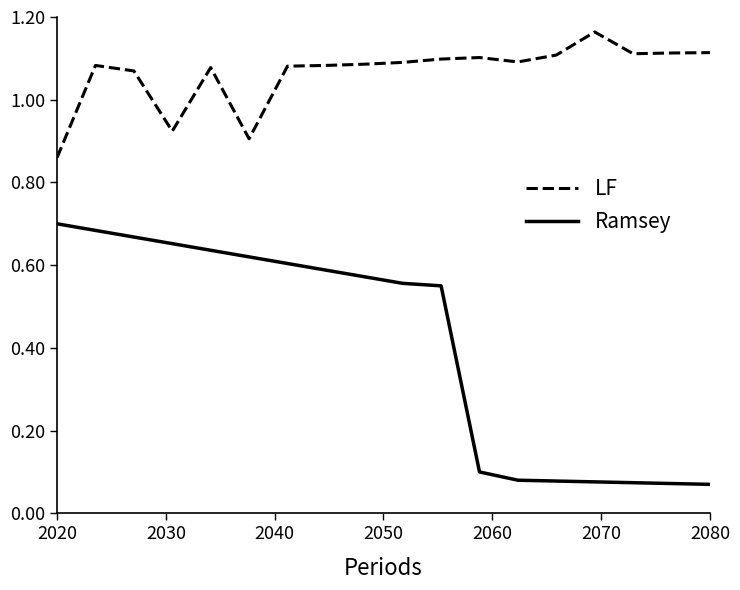

Which series has the widest spread of values?

Ramsey